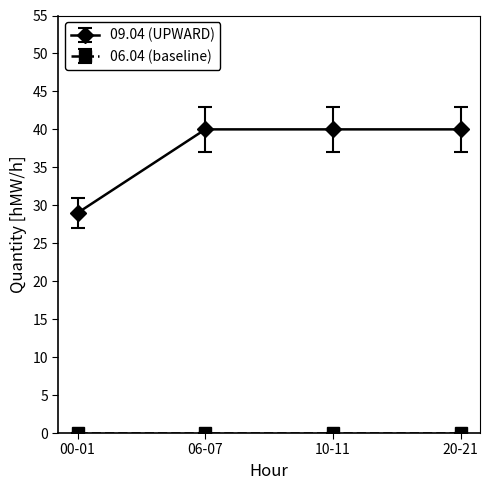

What is the highest value of the 09.04 (UPWARD) series?

40